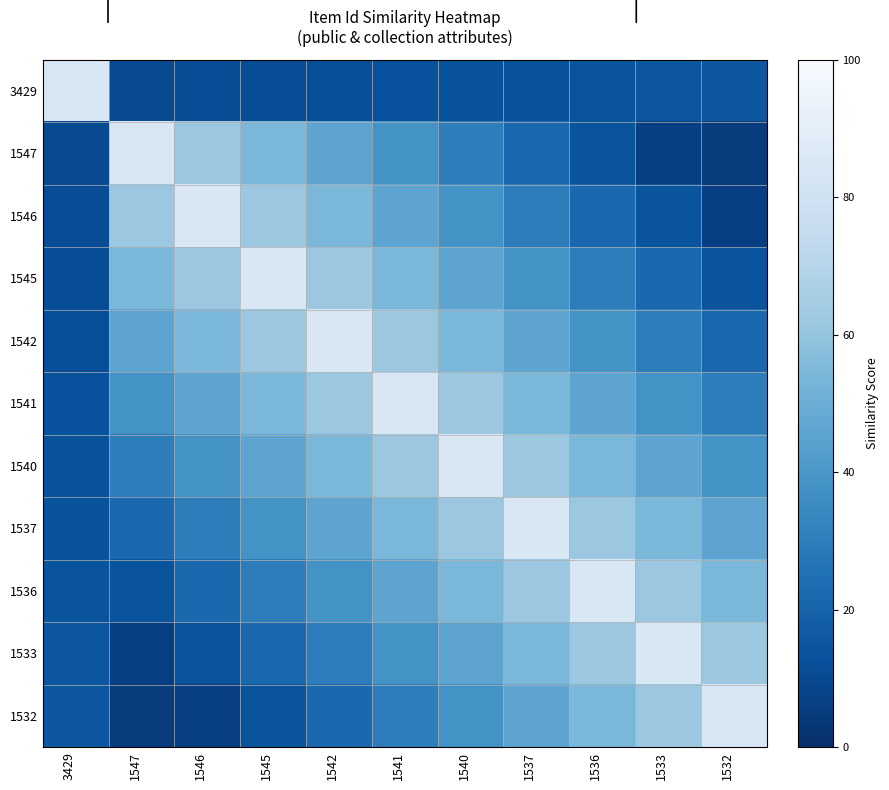

Which series has the widest spread of values?

1547